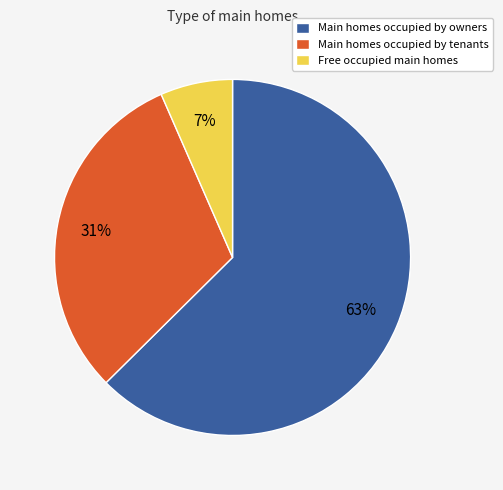

Count the number of slices in the pie.

3